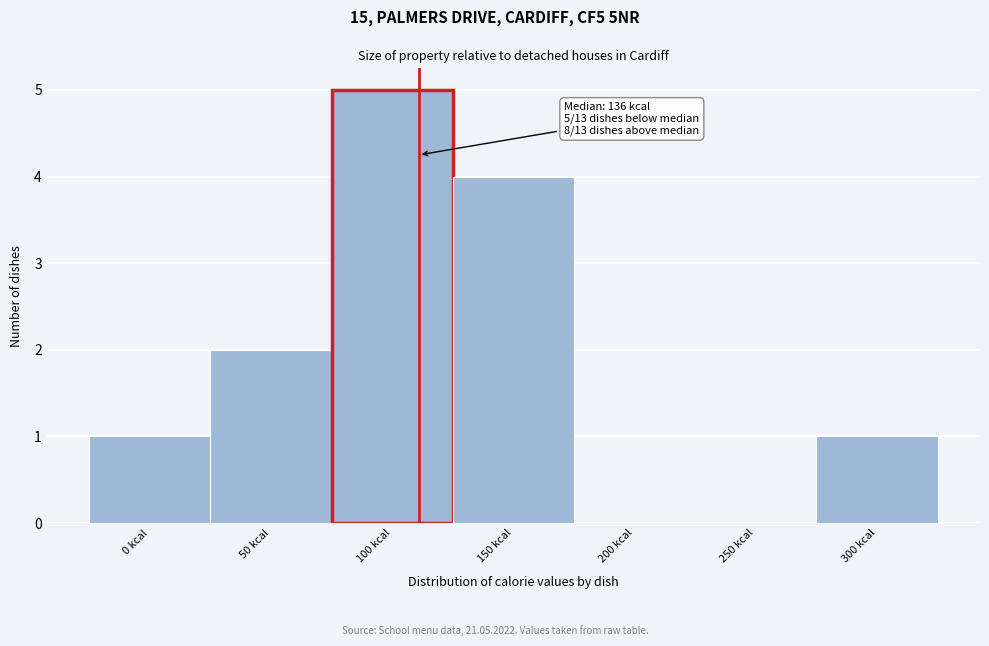

Reading right to left, extract all data points from this chart.

300 kcal=1	250 kcal=0	200 kcal=0	150 kcal=4	100 kcal=5	50 kcal=2	0 kcal=1